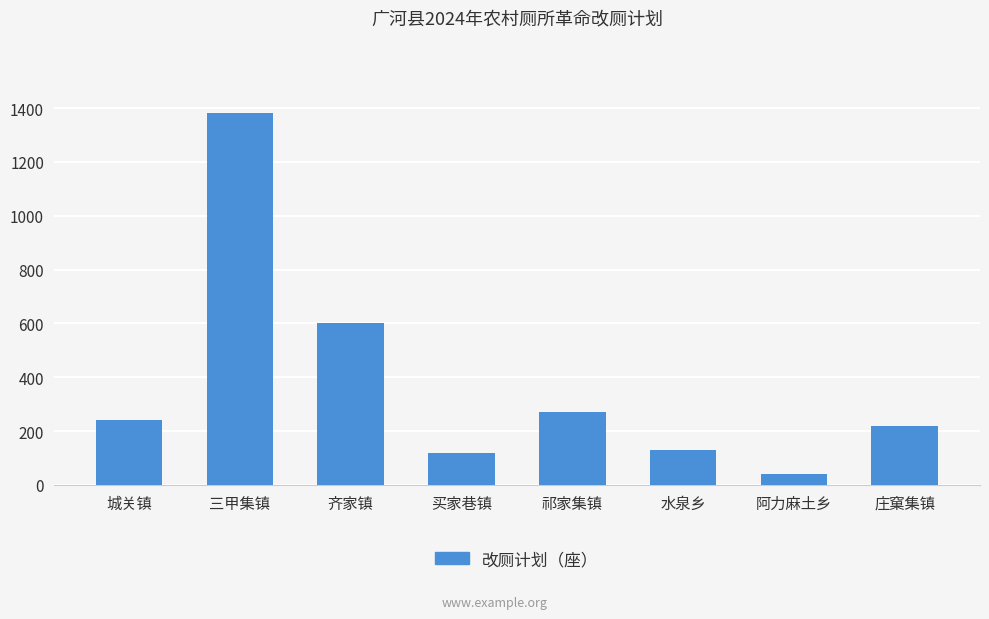

What is the difference between the second highest and second lowest values?

480